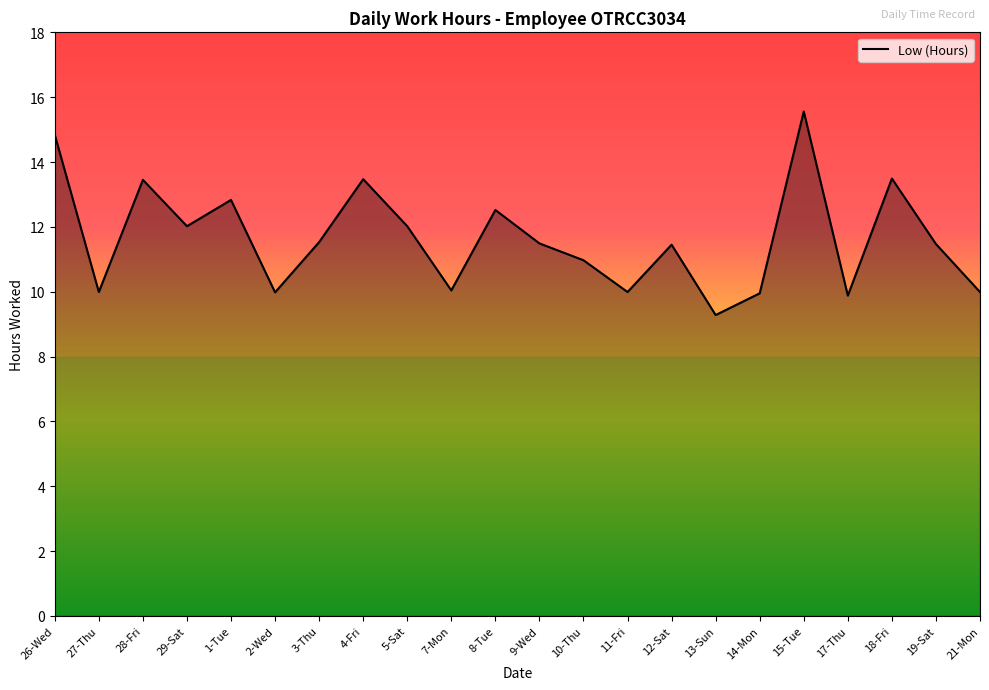

Does the chart display data point markers on the line(s)?

No